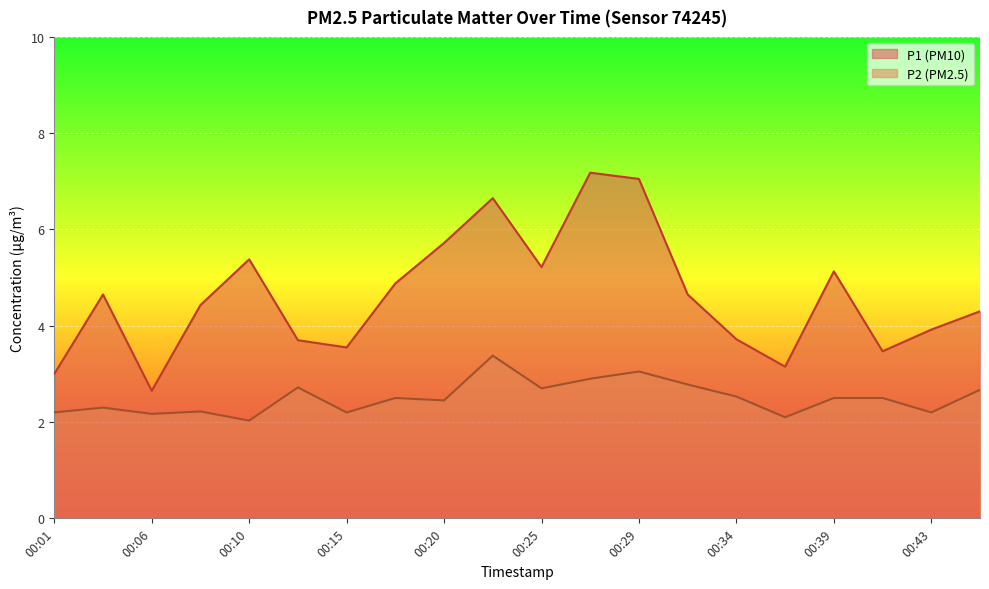

True or false: P2 and P1 intersect in this chart.

False